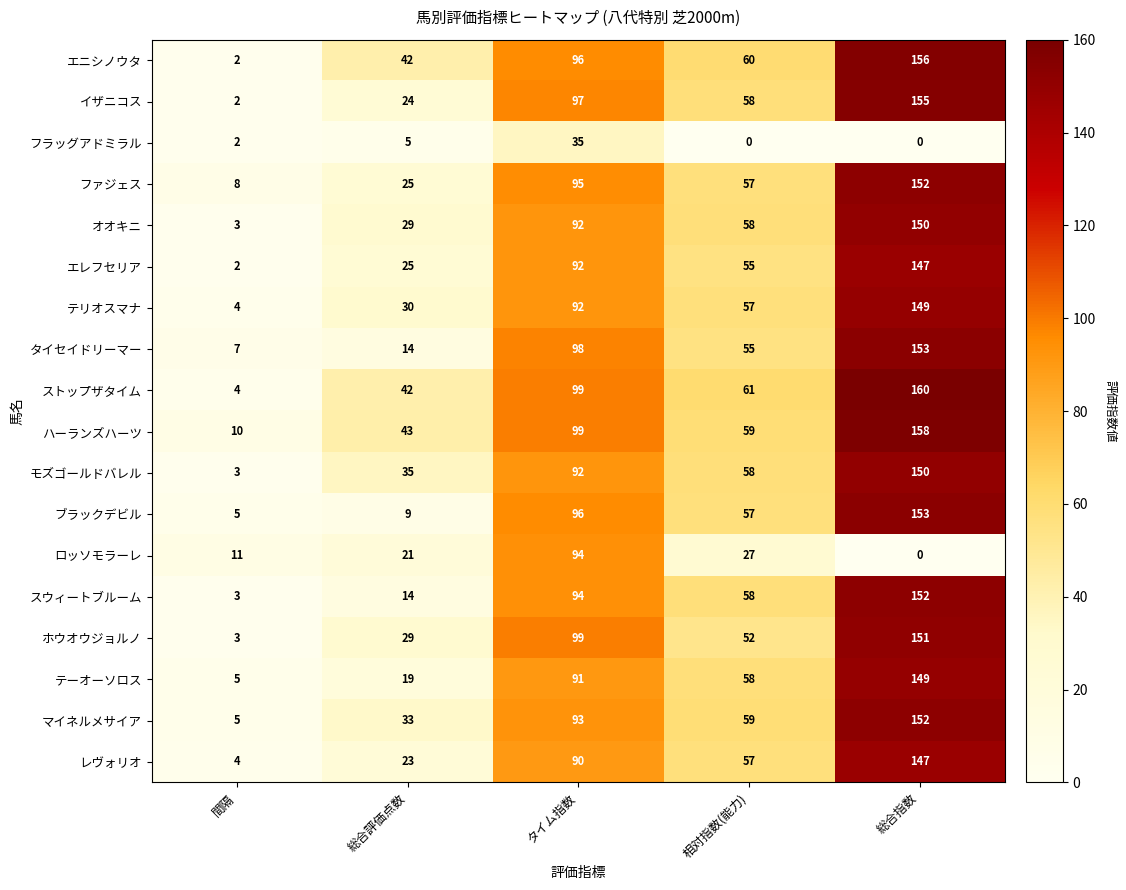

What is the average value of the ハーランズハーツ series?

74